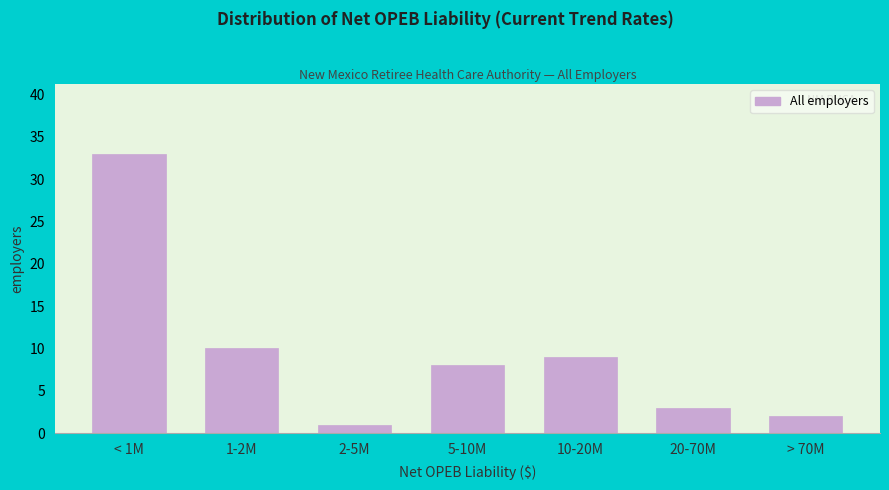

Reading left to right, transcribe all the data shown in this chart.

33	10	1	8	9	3	2